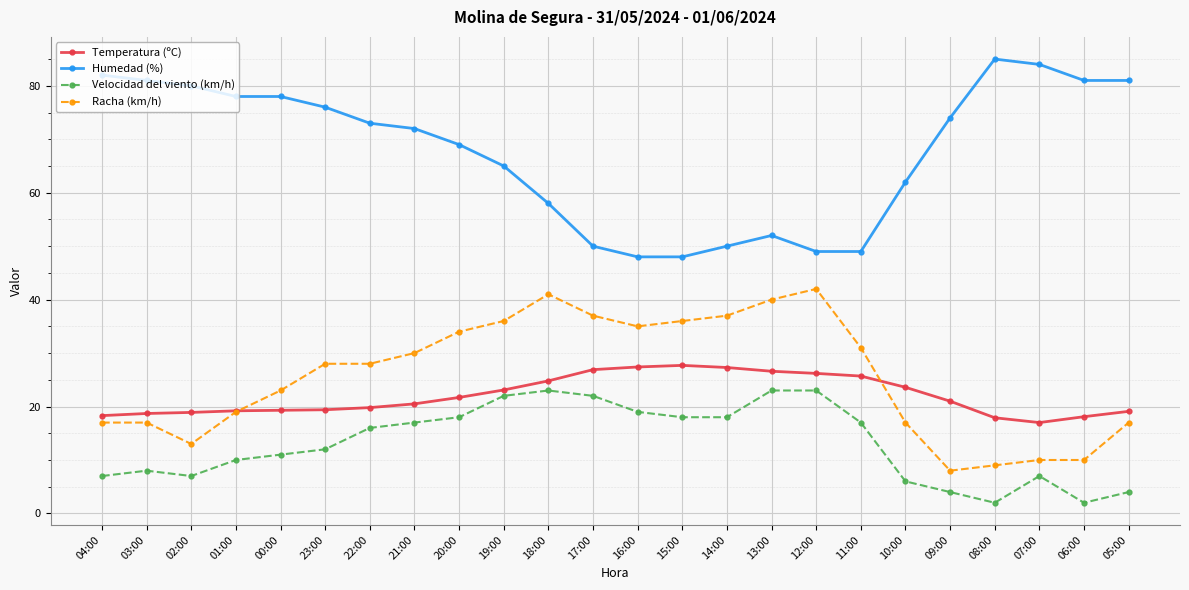

What is the total value across all series at 17:00?

135.9